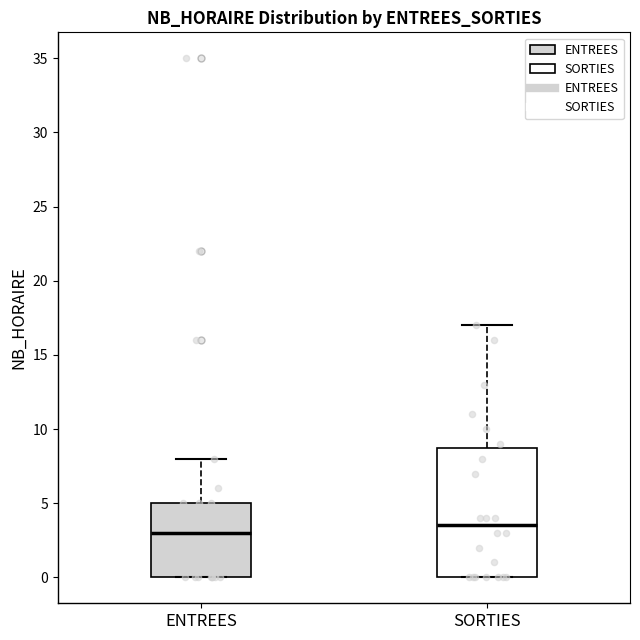

Reading left to right, transcribe this box plot: for each box, give where its median line is, the range the box spans, and where its two whiskers end, as read against the y-axis. The values are not printed on the chart, so give them approximately, as read against the axis.

ENTREES: median 3.0, box 0.0 to 5.0, whiskers 0.0 to 8.0
SORTIES: median 3.5, box 0.0 to 9.0, whiskers 0.0 to 17.0